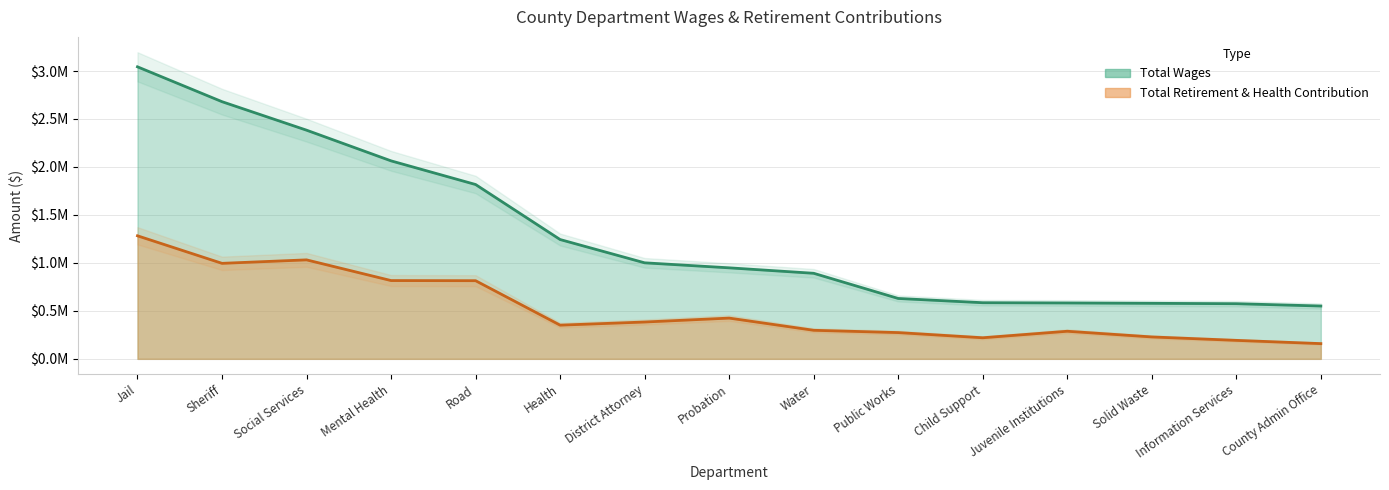

What is the lowest value of the Total Wages series?

550719